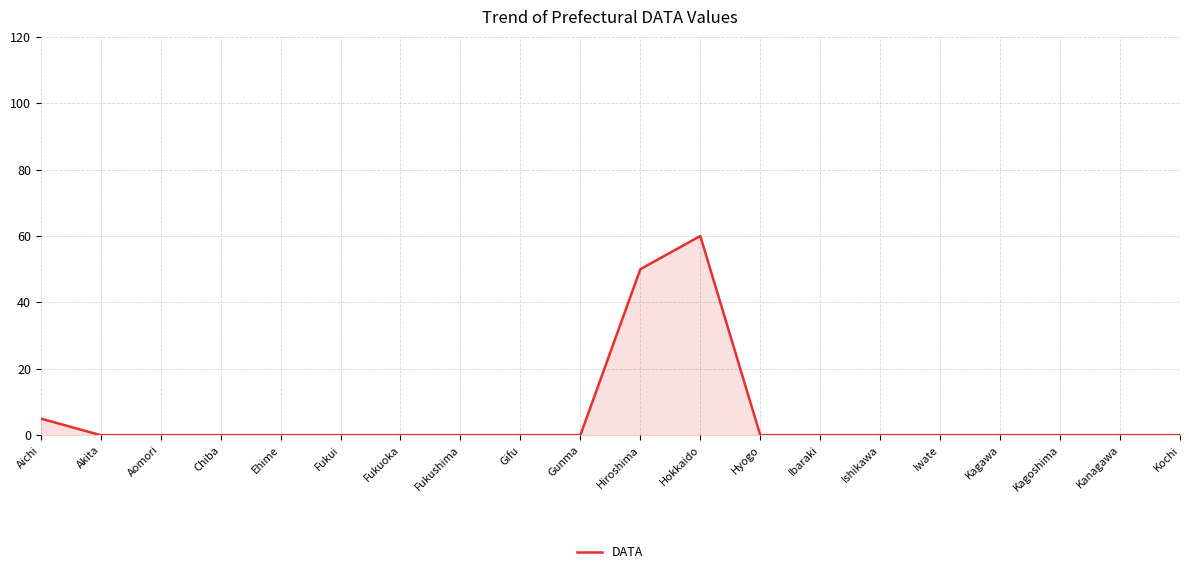

True or false: the data shows 23 at Fukushima.

False